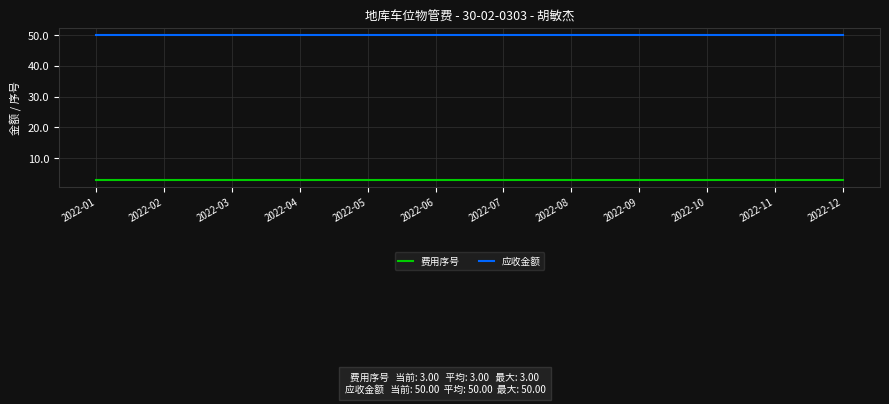

What is the maximum value for 费用序号?

3